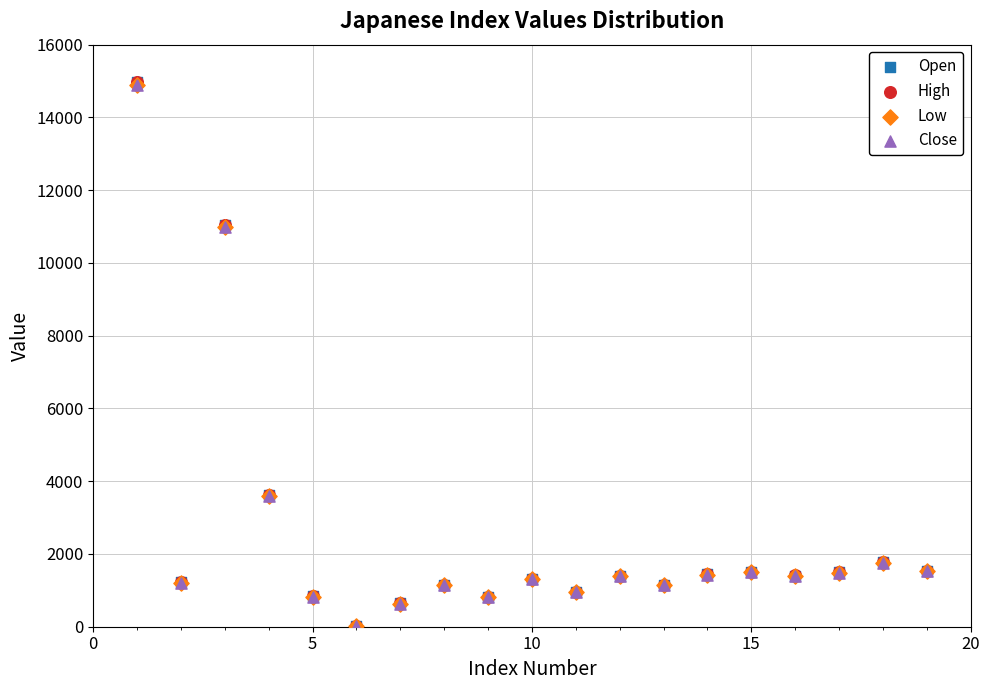

What are all the series names shown in the legend?

Open, High, Low, Close